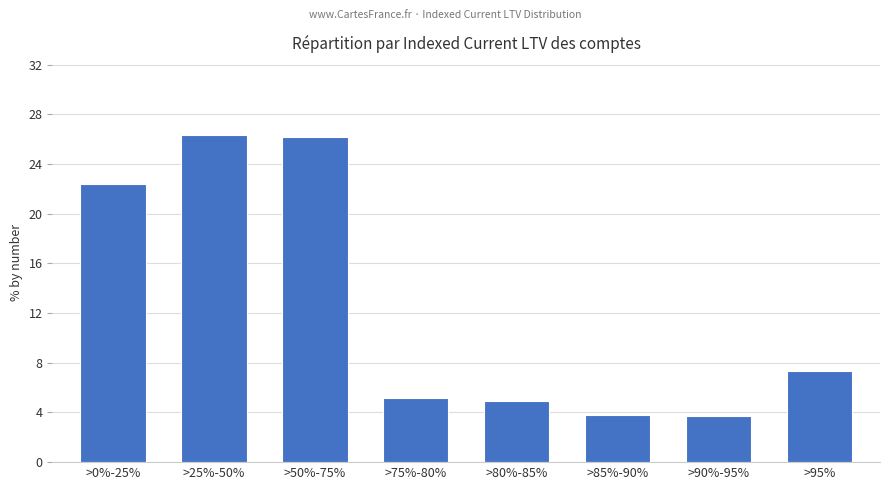

What value does the data have at >80%-85%?

4.9